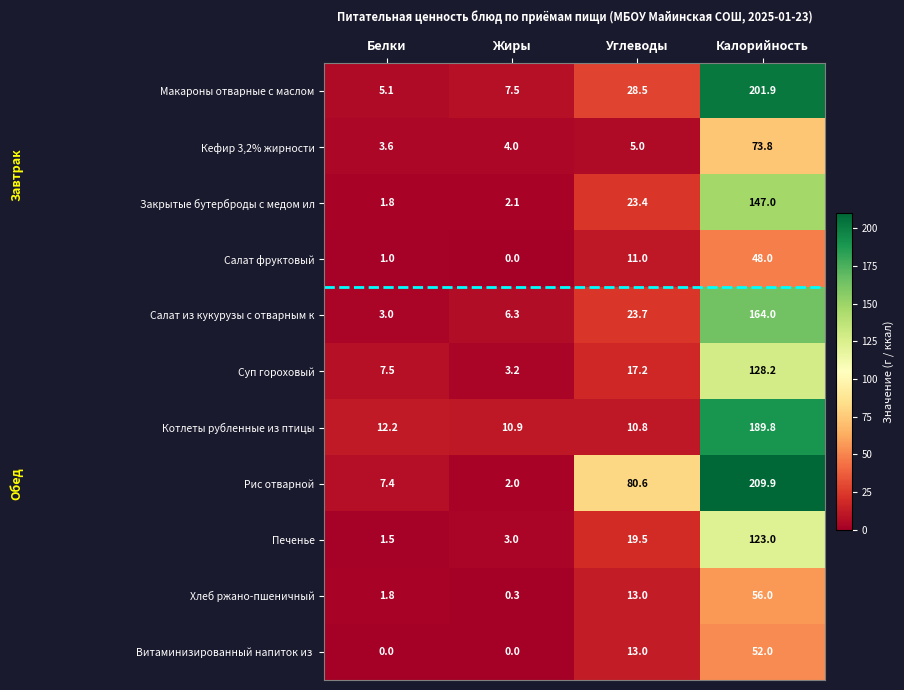

At how many categories does at least one series exceed 5?

4